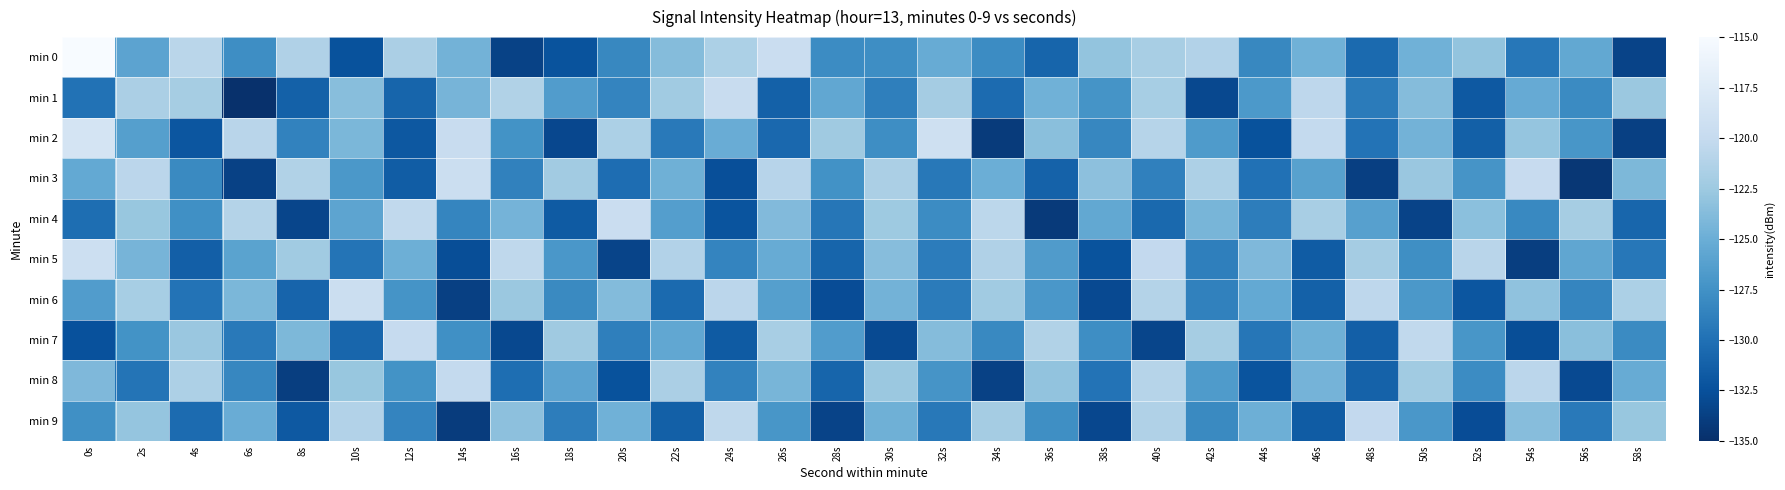

What is the spread (max minus min) of values at 34s?

13.5